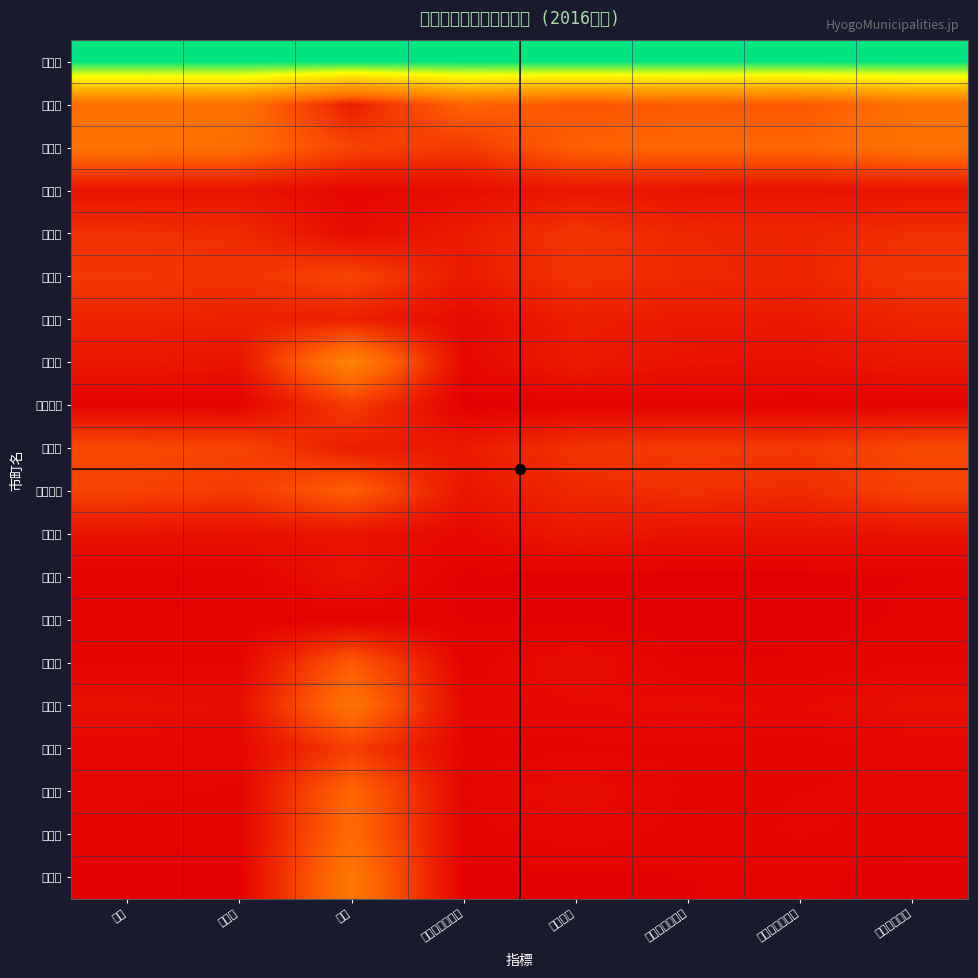

At which category does the chart reach its minimum across all series?

外国人住民人口